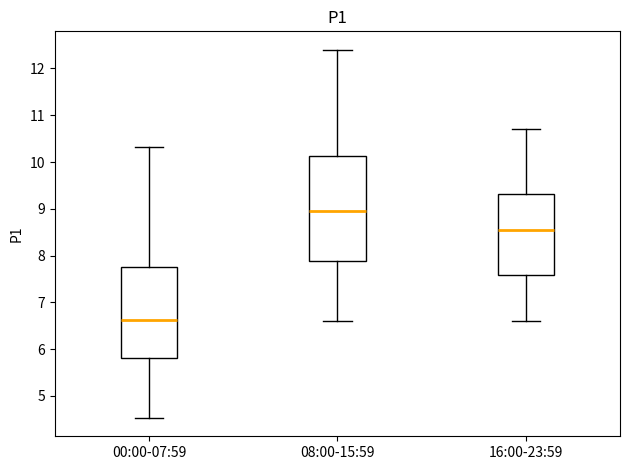

Reading left to right, transcribe this box plot: for each box, give where its median line is, the range the box spans, and where its two whiskers end, as read against the y-axis. The values are not printed on the chart, so give them approximately, as read against the axis.

00:00-07:59: median 6.6, box 5.8 to 7.8, whiskers 4.5 to 10.3
08:00-15:59: median 9.0, box 7.9 to 10.1, whiskers 6.6 to 12.4
16:00-23:59: median 8.6, box 7.6 to 9.3, whiskers 6.6 to 10.7